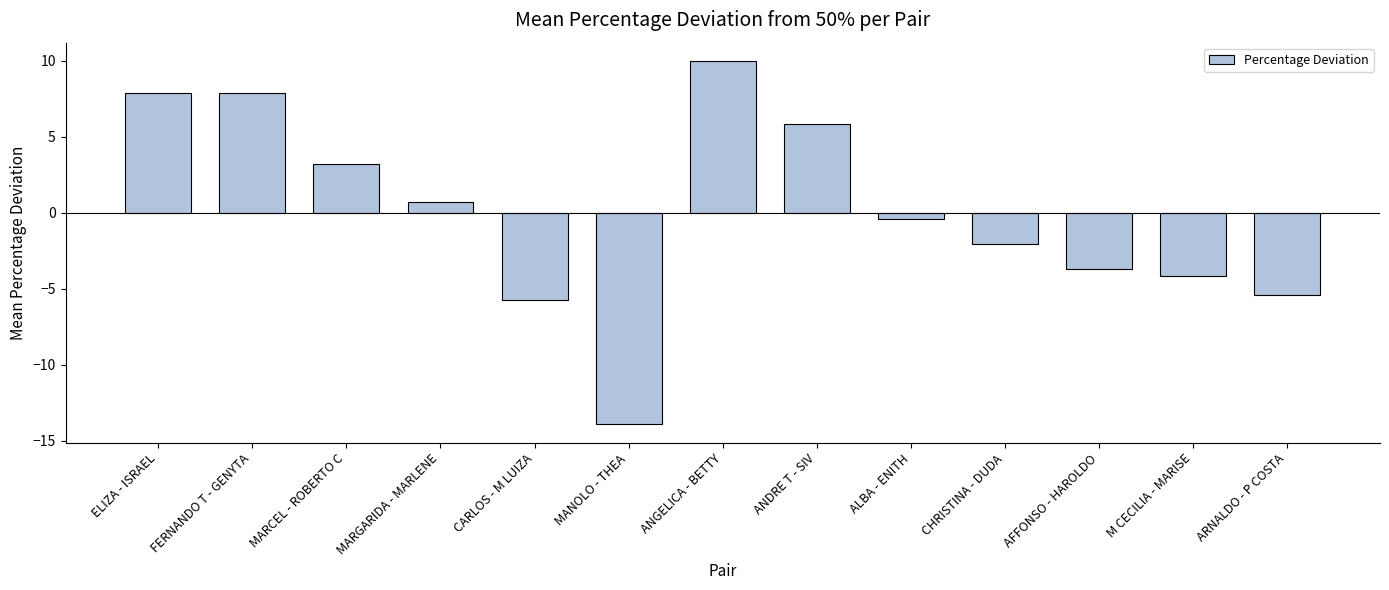

What is the smallest value displayed?

-13.9